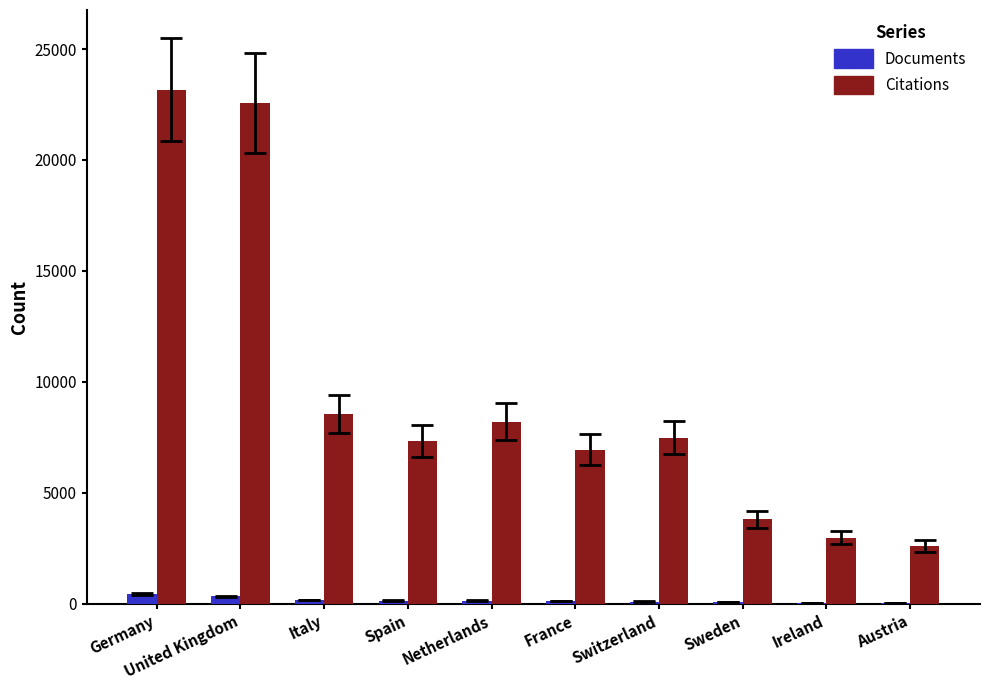

True or false: Citations has a value of 7333 at Spain.

True